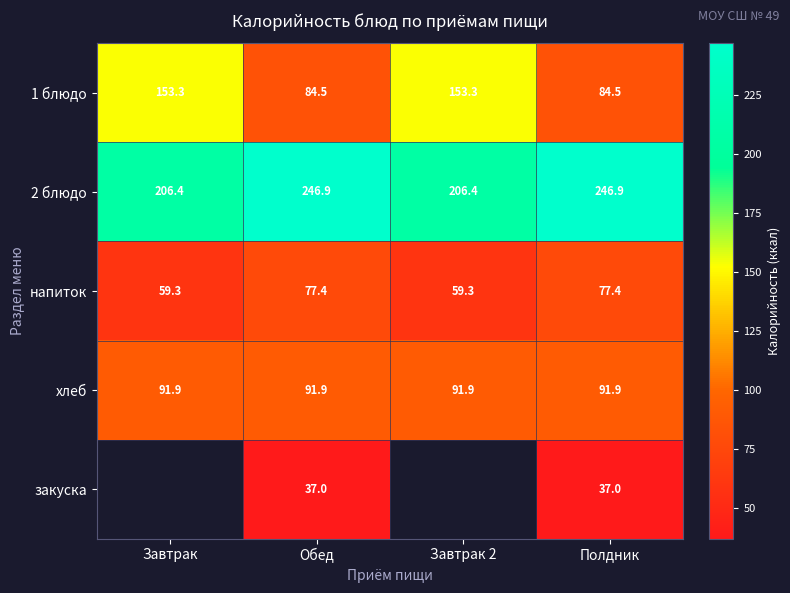

At Полдник, list the series in order from largest to smallest.

2 блюдо, хлеб, 1 блюдо, напиток, закуска